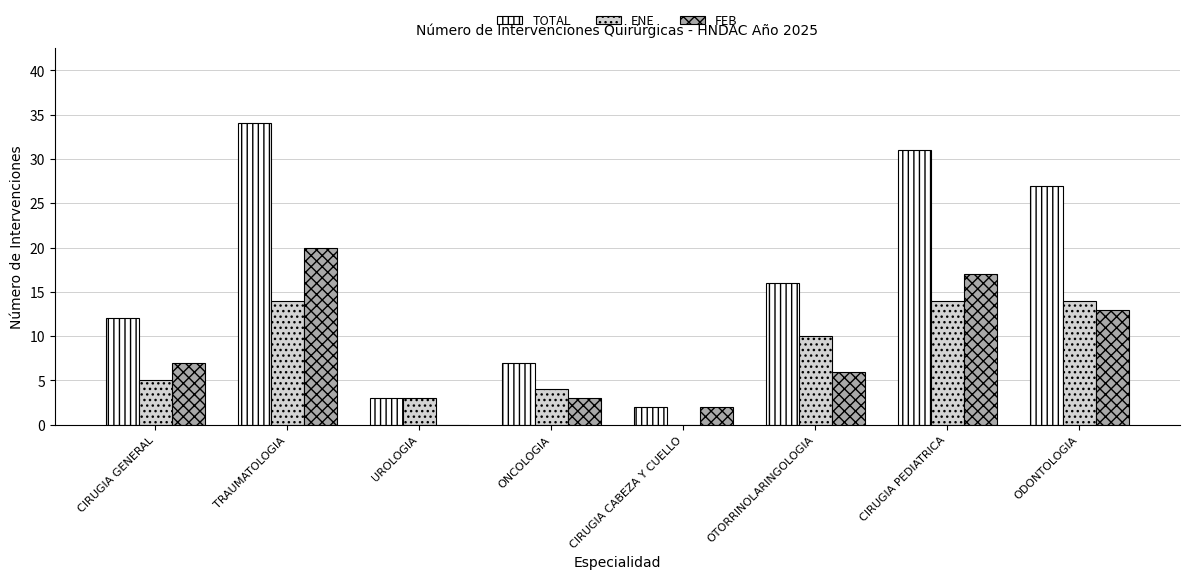

Is it true that ENE equals 6 at OTORRINOLARINGOLOGIA?

False